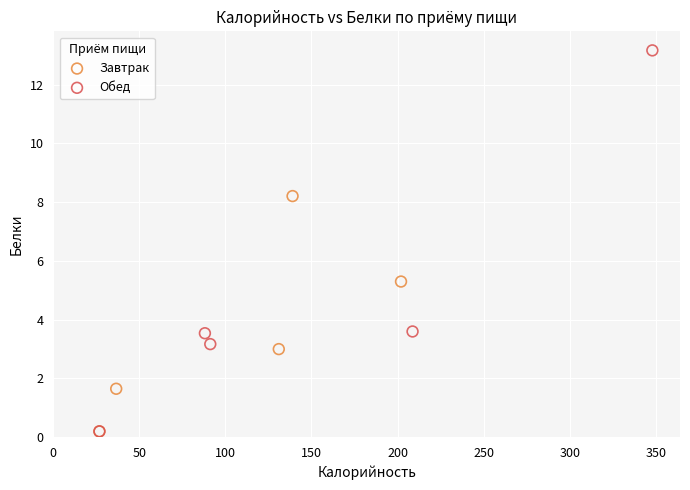

Which series has the widest spread of Y values?

Обед